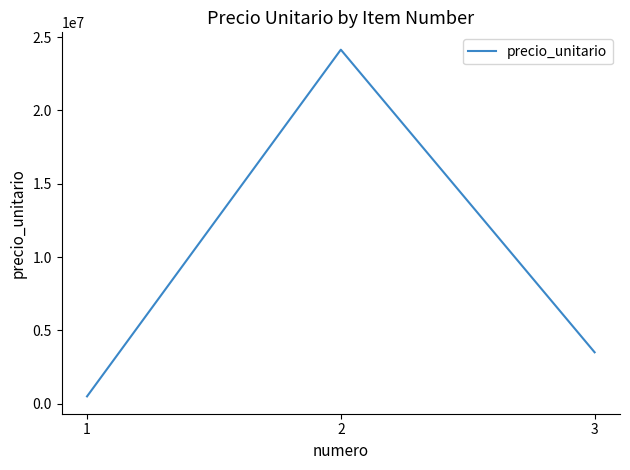

The chart shows a value of 493139 at 1. True or false?

True